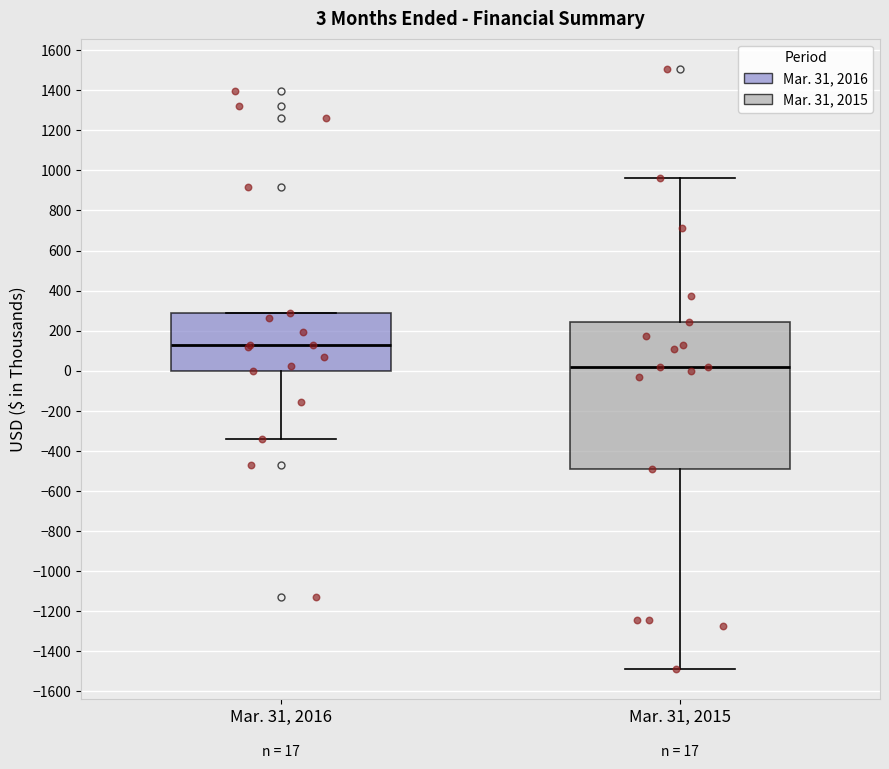

Which box's median line is the lowest?

Mar. 31, 2015